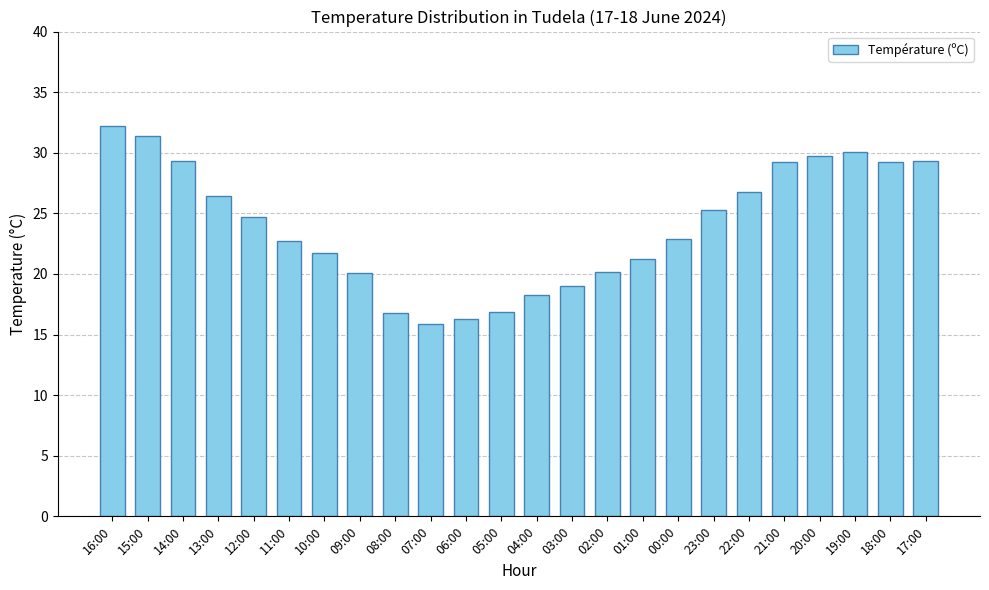

Which category has the highest value across all series?

16:00